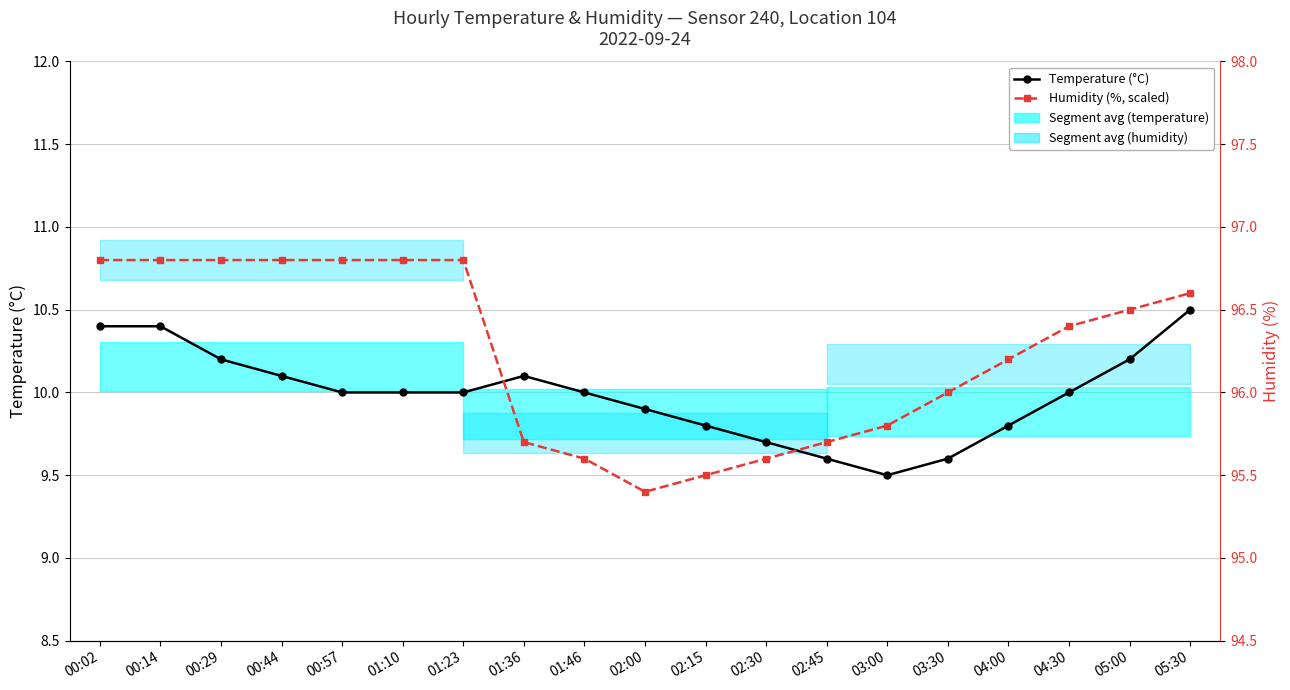

Rank the series by their average value, from highest to lowest.

Humidity (%, scaled), Temperature (°C)